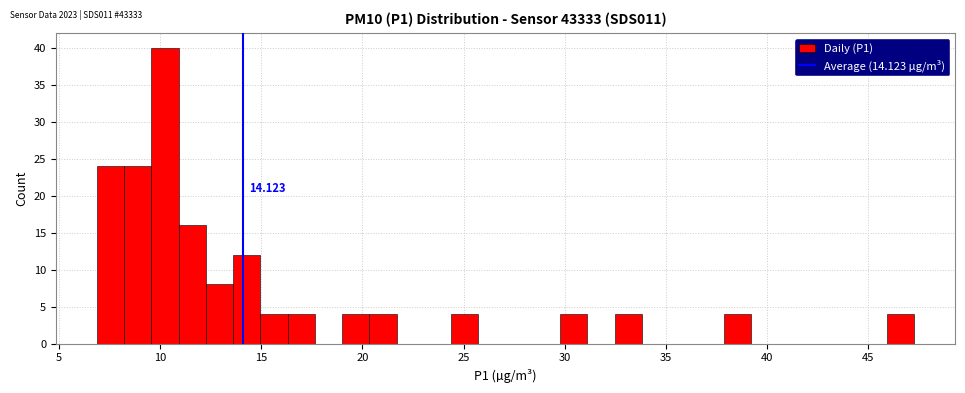

Around what value on the x-axis is the tallest bar? Give the approximate position of its centre, as read against the axis.

10.0